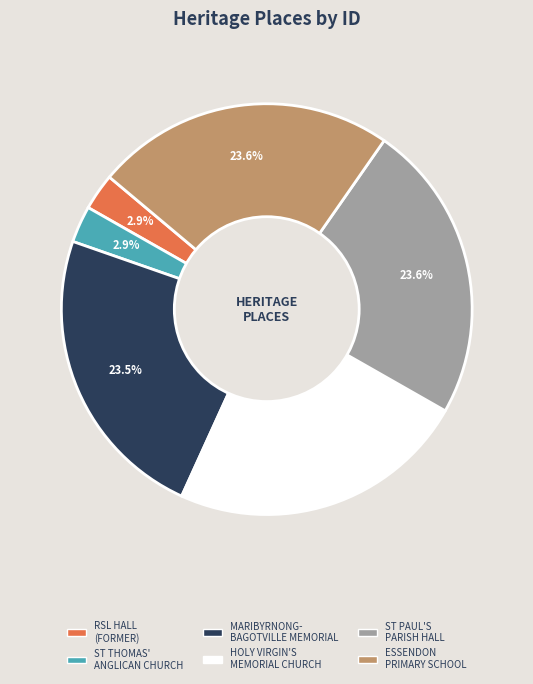

Is there a majority slice in this chart?

No